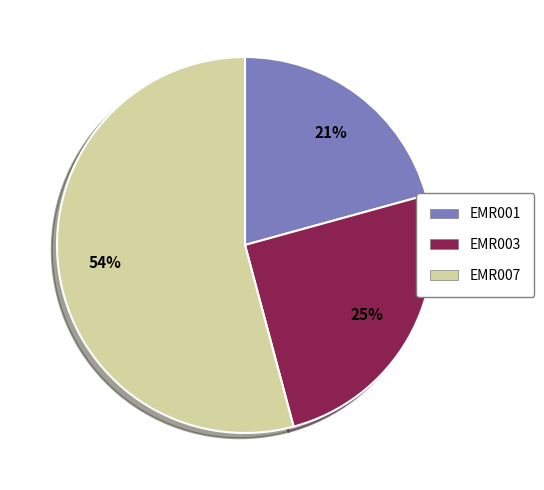

Do EMR007 and EMR003 together represent more than half of the pie?

Yes